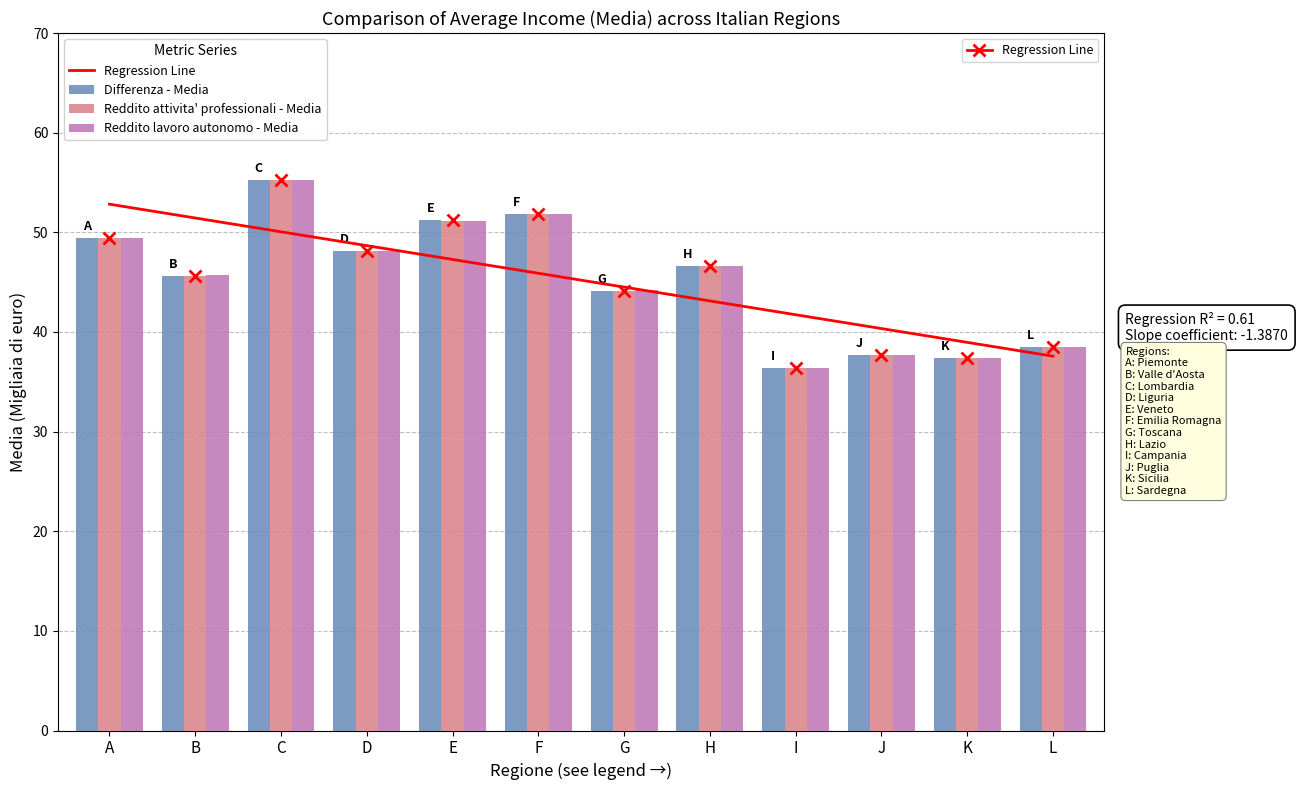

Which series has the widest spread of values?

Differenza - Media